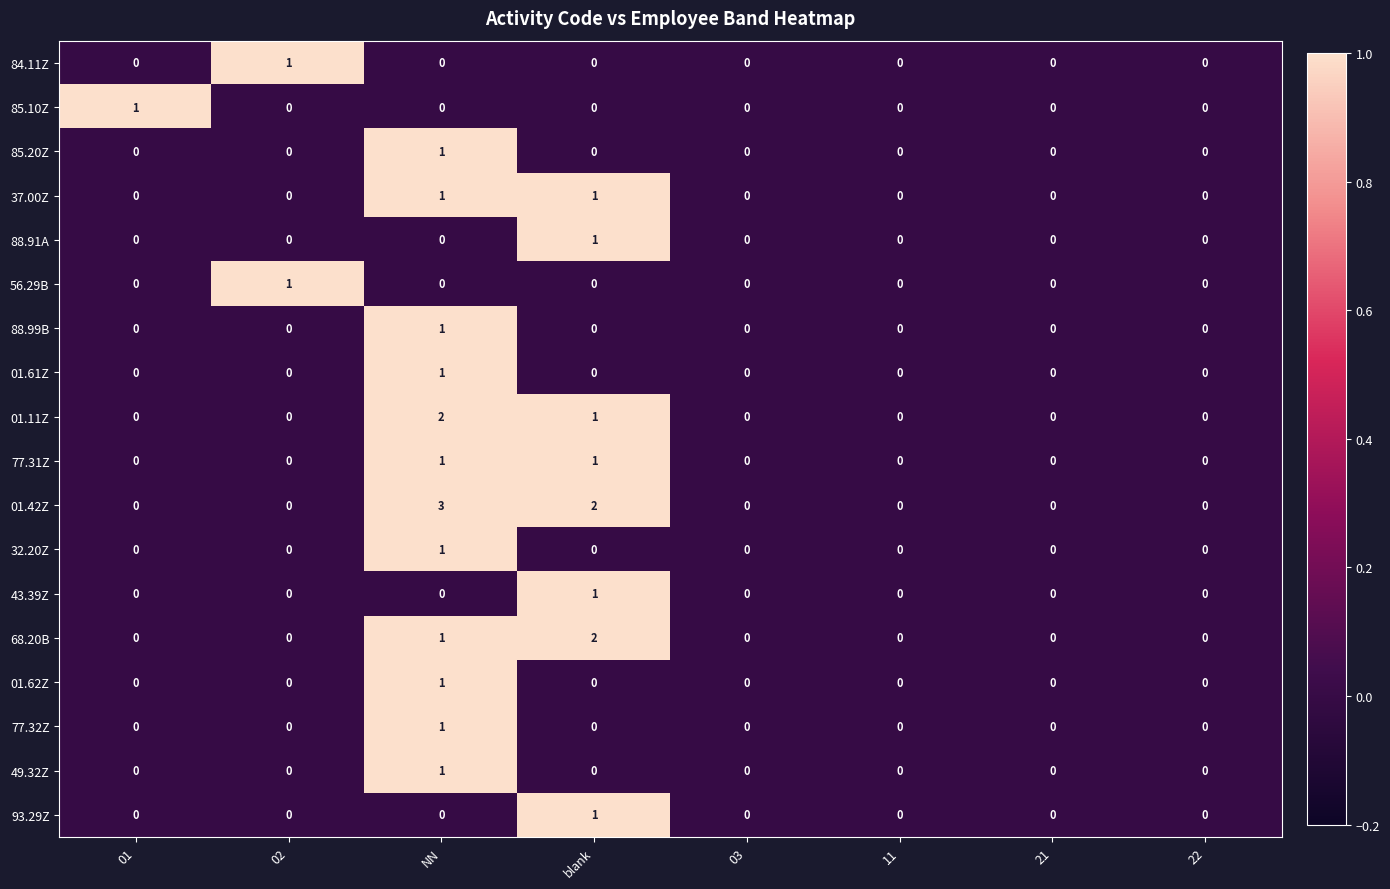

Which category has the highest value across all series?

NN